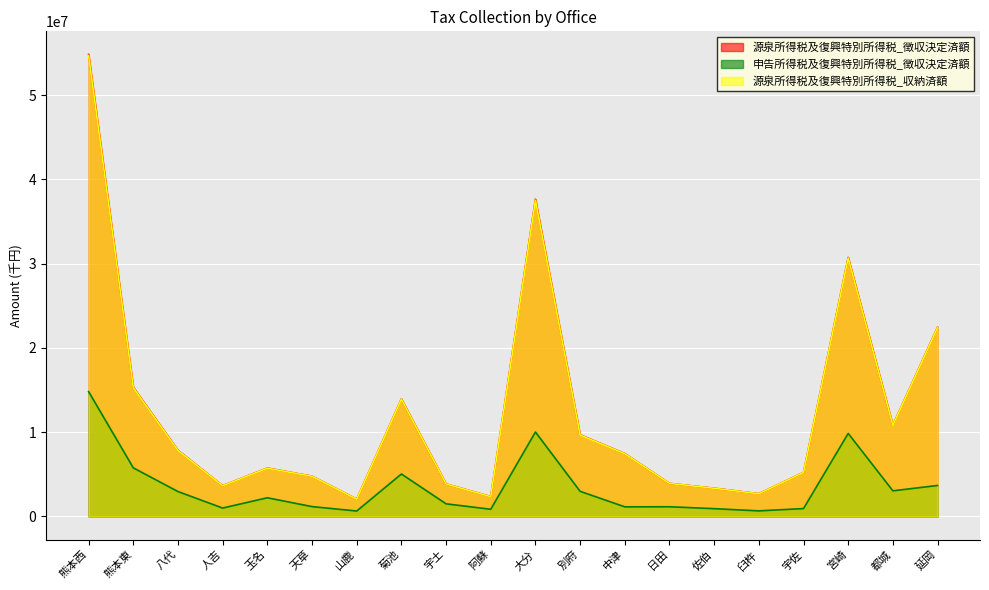

How many interior local valleys does the 申告所得税及復興特別所得税_徴収決定済額 series have?

6